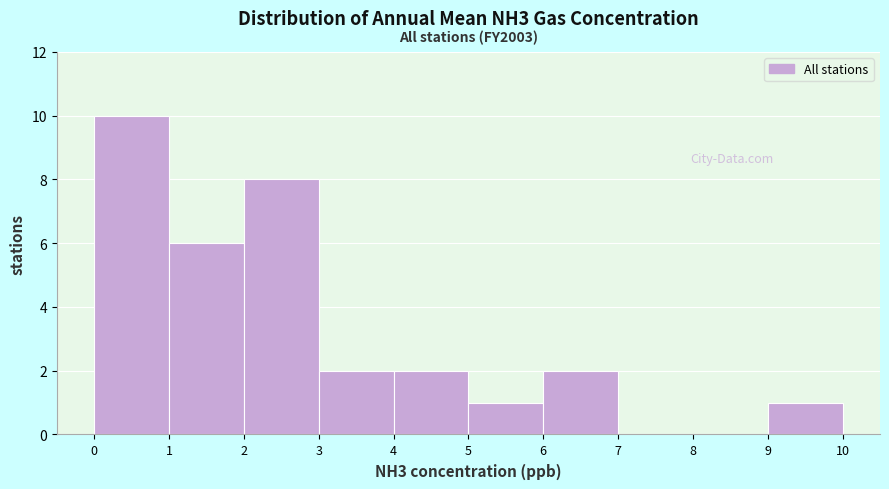

Which range on the x-axis has the tallest bar?

0 to 1